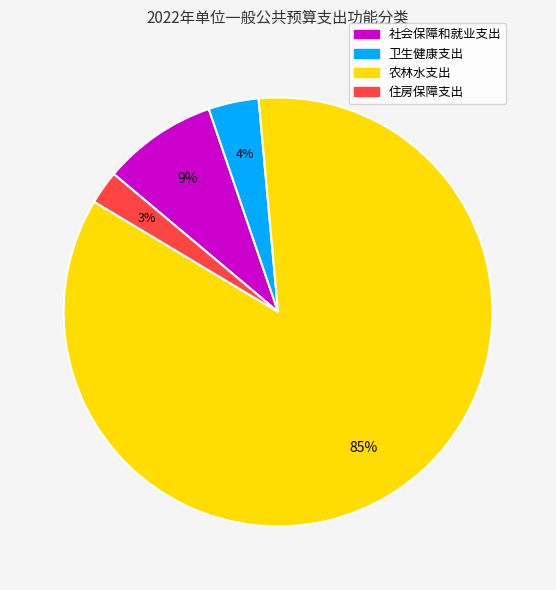

Does 卫生健康支出 represent more than half of the total?

No